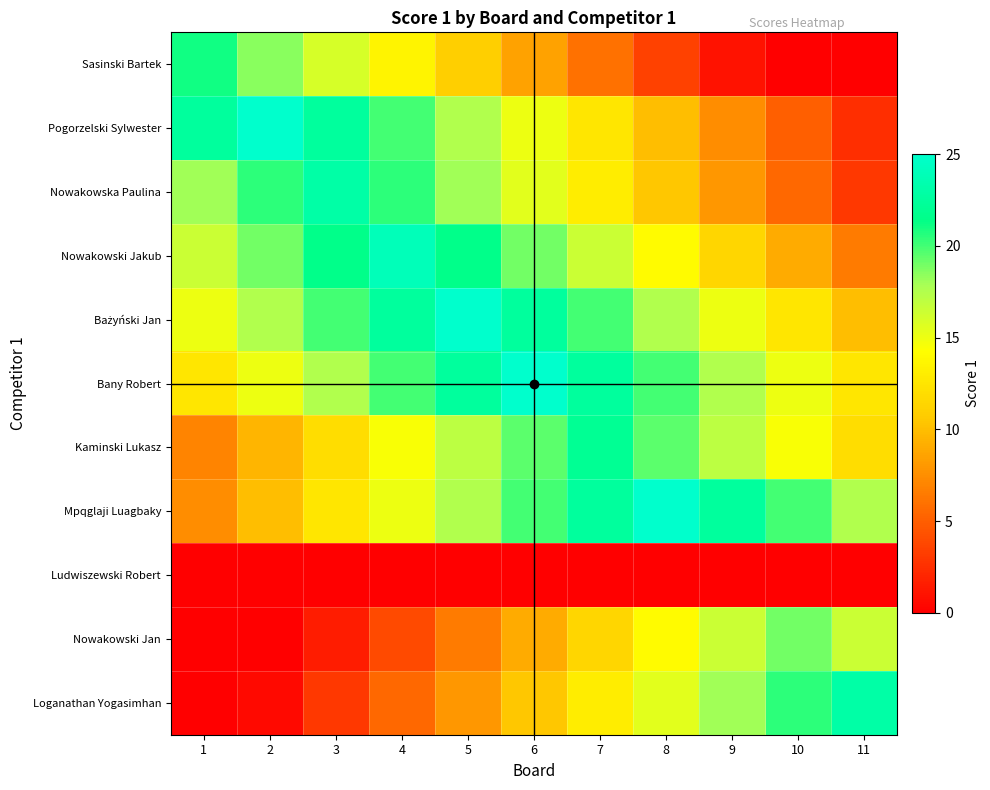

Which has a higher value, 9 or 10?

9